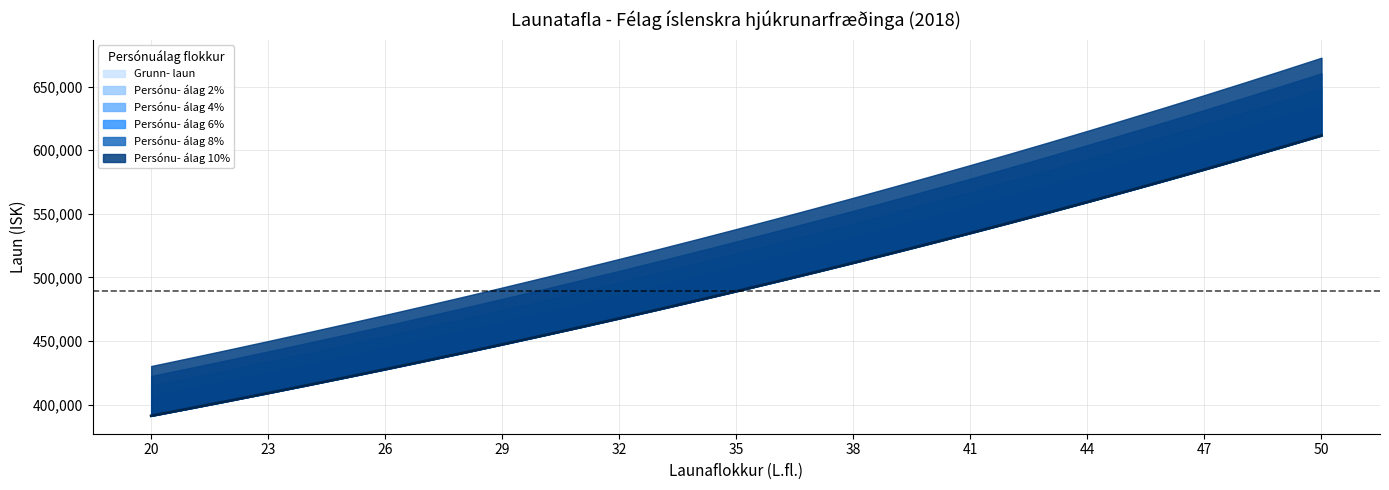

What is the value of the Persónu- álag 8% point at the 4th from the left?

441803